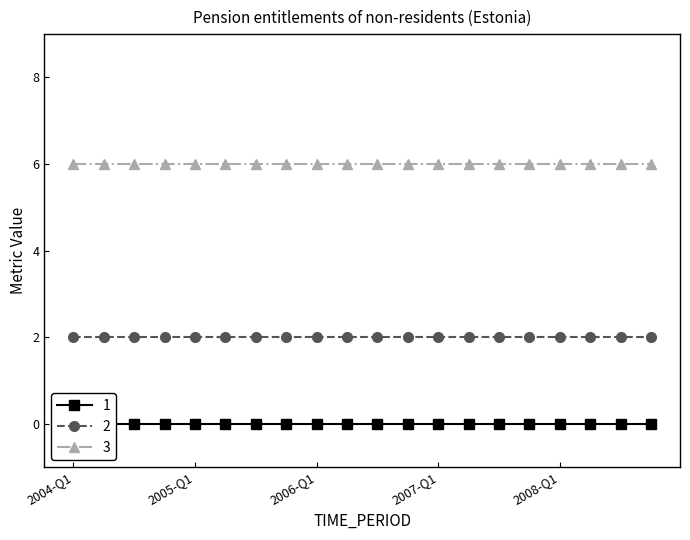

What is the spread (max minus min) of values at 2006-Q2?

6